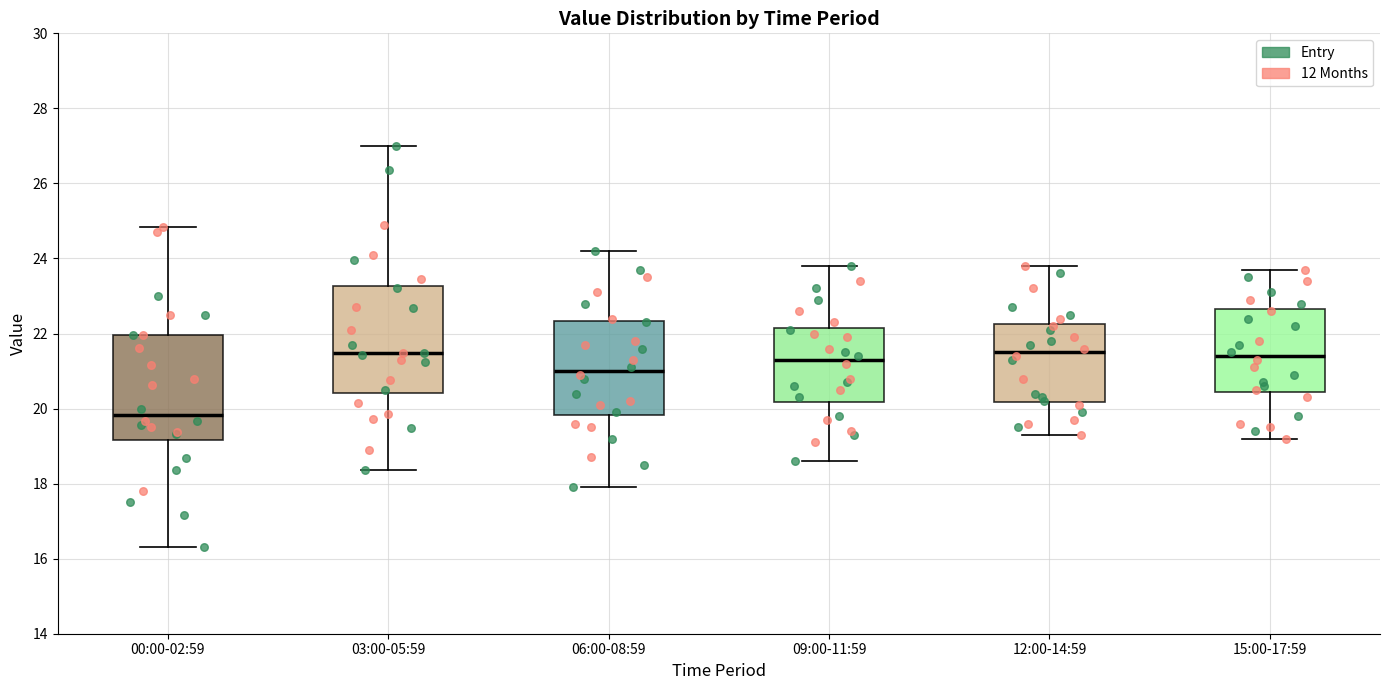

Where does the upper whisker of the box for 12:00-14:59 end on the y-axis? The values are not printed on the chart, so give them approximately, as read against the axis.

23.8